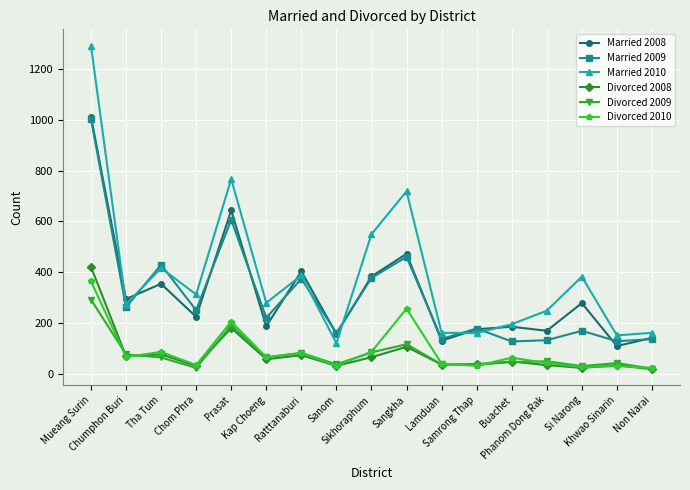

What is the label of the 8th point from the left?

Sanom